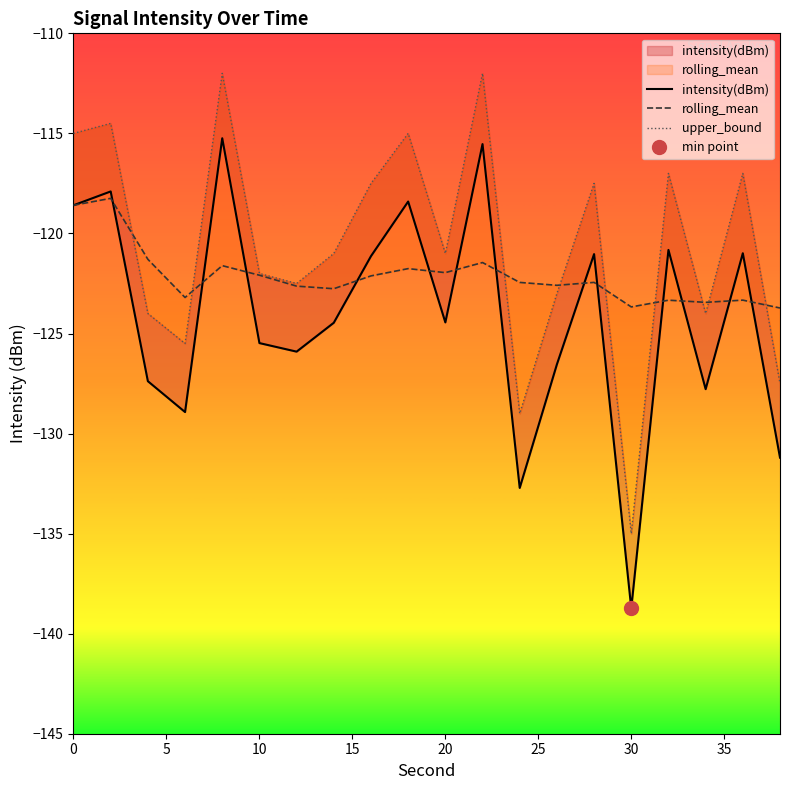

What is the difference between the maximum and minimum values in the rolling_mean series?

5.5